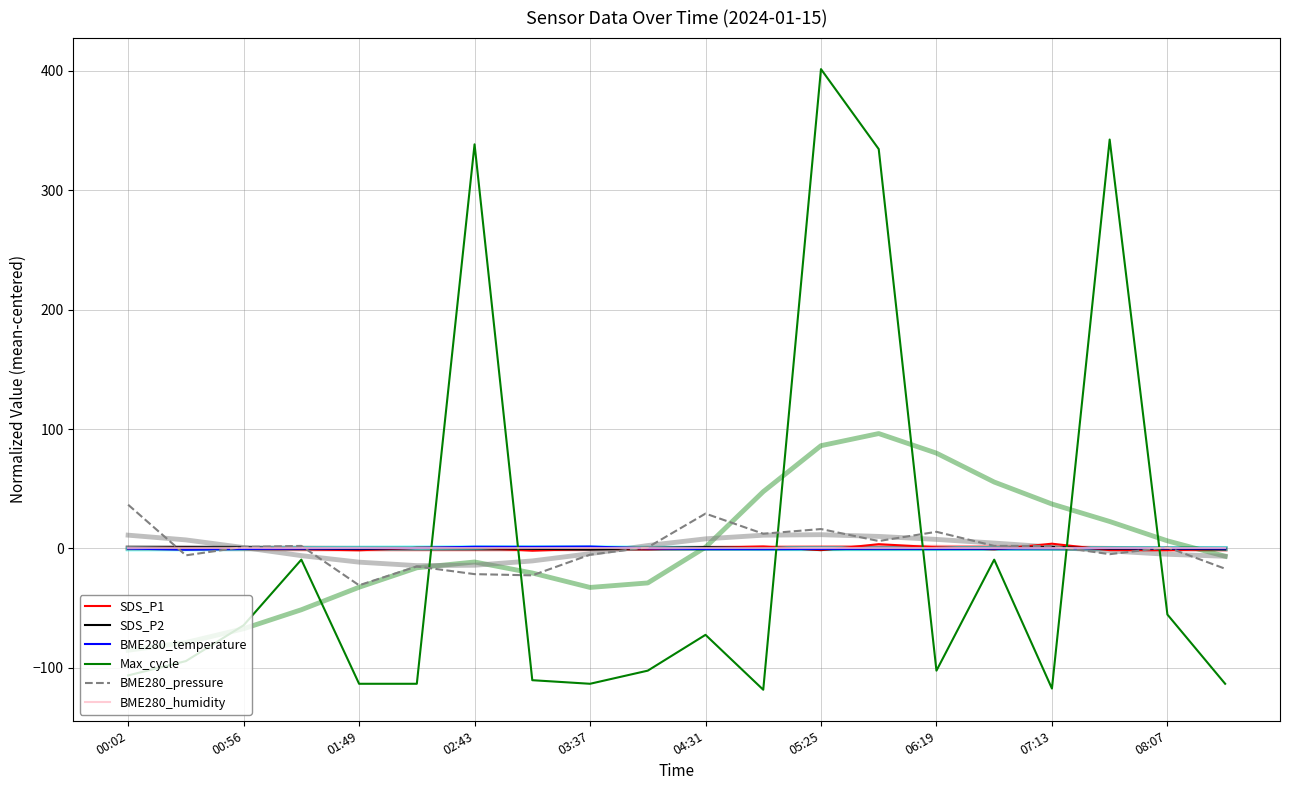

Rank the series at 04:31 from highest to lowest value.

BME280_pressure, SDS_P2, SDS_P1, BME280_humidity, BME280_temperature, Max_cycle